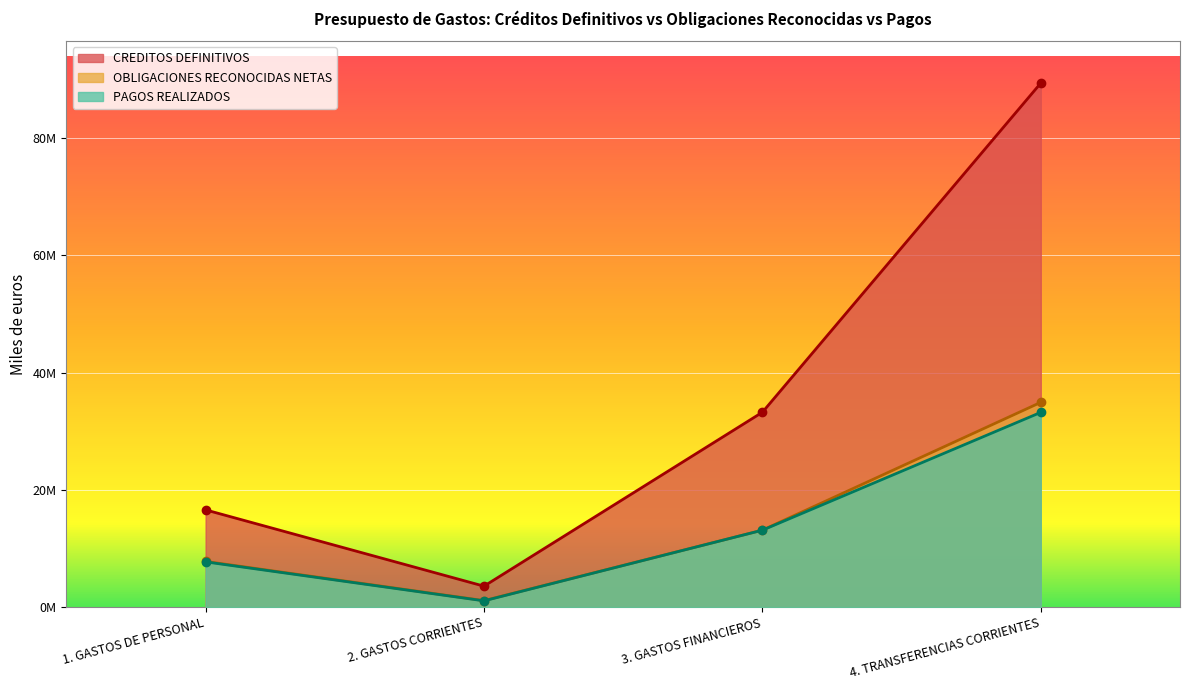

What is the difference between the CREDITOS DEFINITIVOS values at 1. GASTOS DE PERSONAL and 2. GASTOS CORRIENTES?

13014007